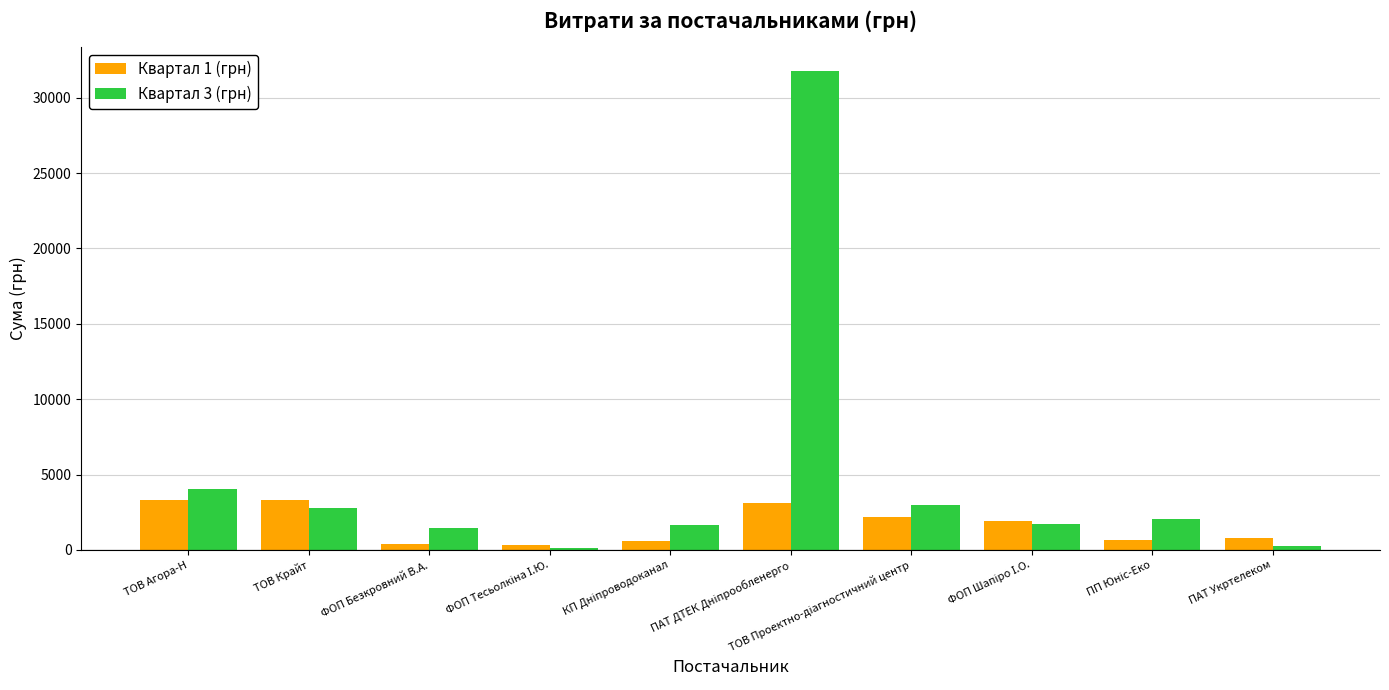

Rank the series by their maximum value, from lowest to highest.

Квартал 1 (грн), Квартал 3 (грн)